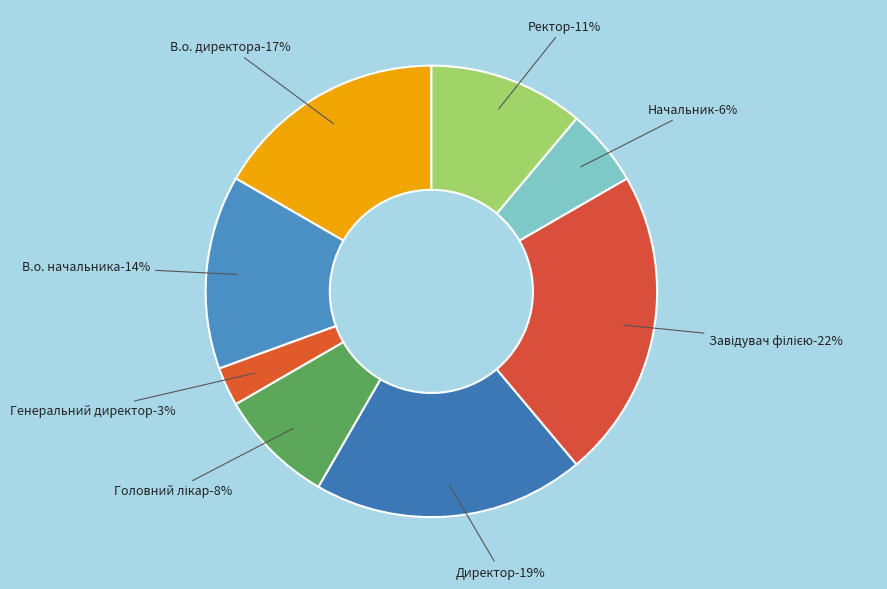

What is the smallest slice in the pie chart?

Генеральний директор